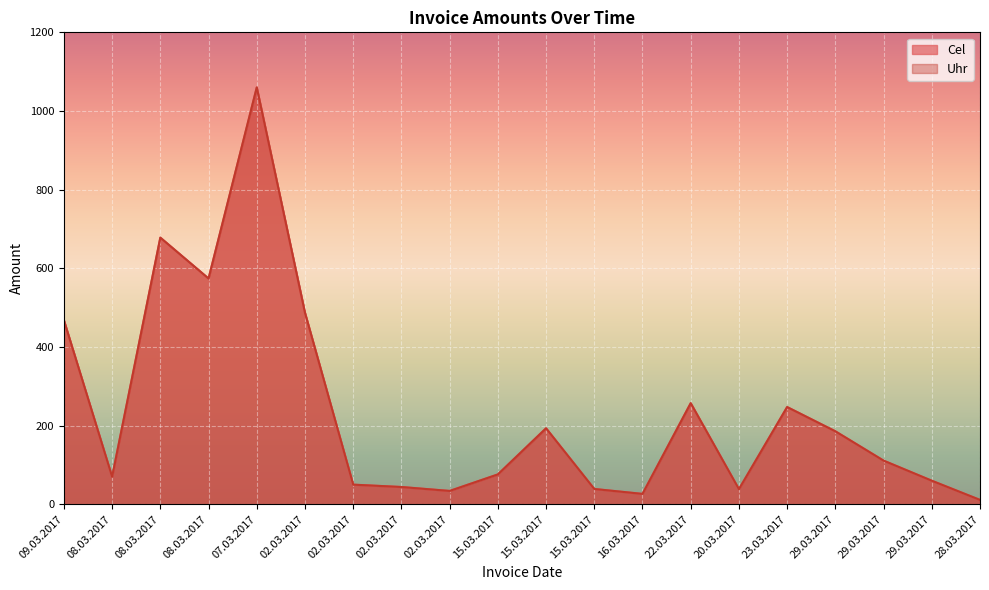

Which series has the largest total across all categories?

Cel